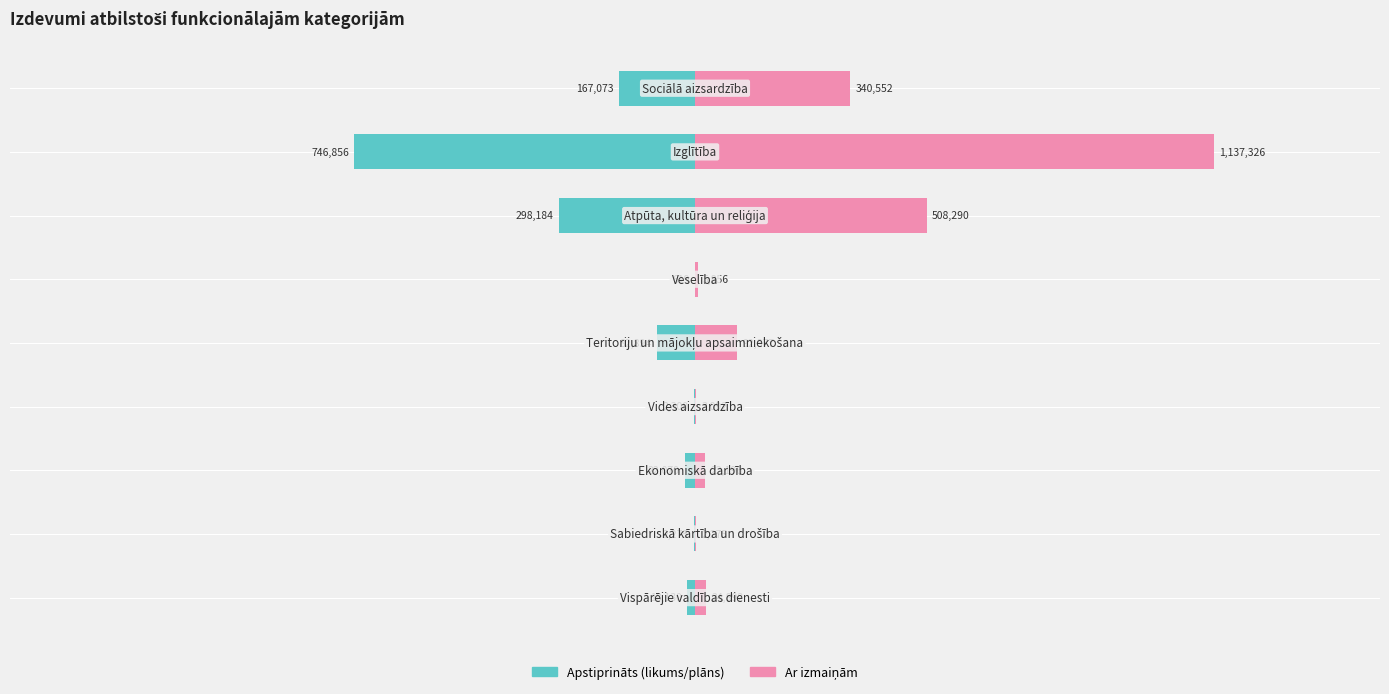

Reading left to right, transcribe all the data shown in this chart.

Apstiprināts (likums/plāns): -18130	-2275	-22070	-2300	-82894	-619	-298184	-746856	-167073
Ar izmaiņām: 24892	2275	22196	3092	92877	5856	508290	1137326	340552